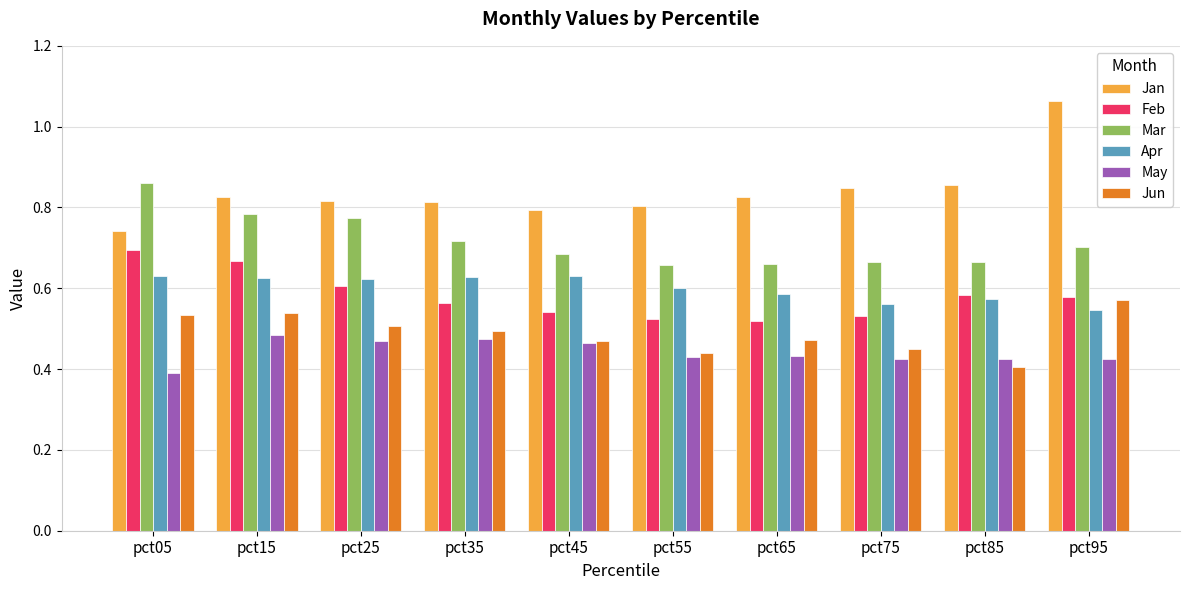

Which category has the highest value in the Jan series?

pct95